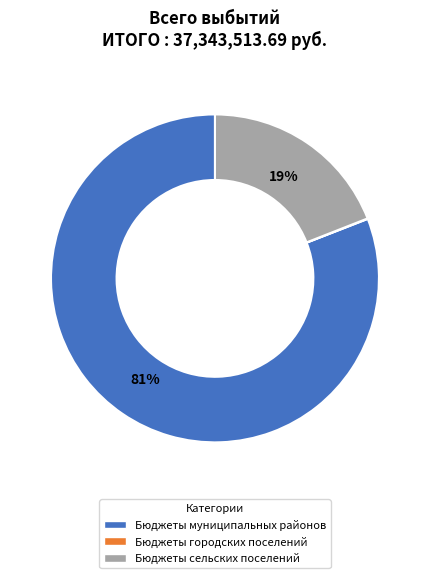

The Бюджеты муниципальных районов slice represents 81% of the pie. True or false?

True